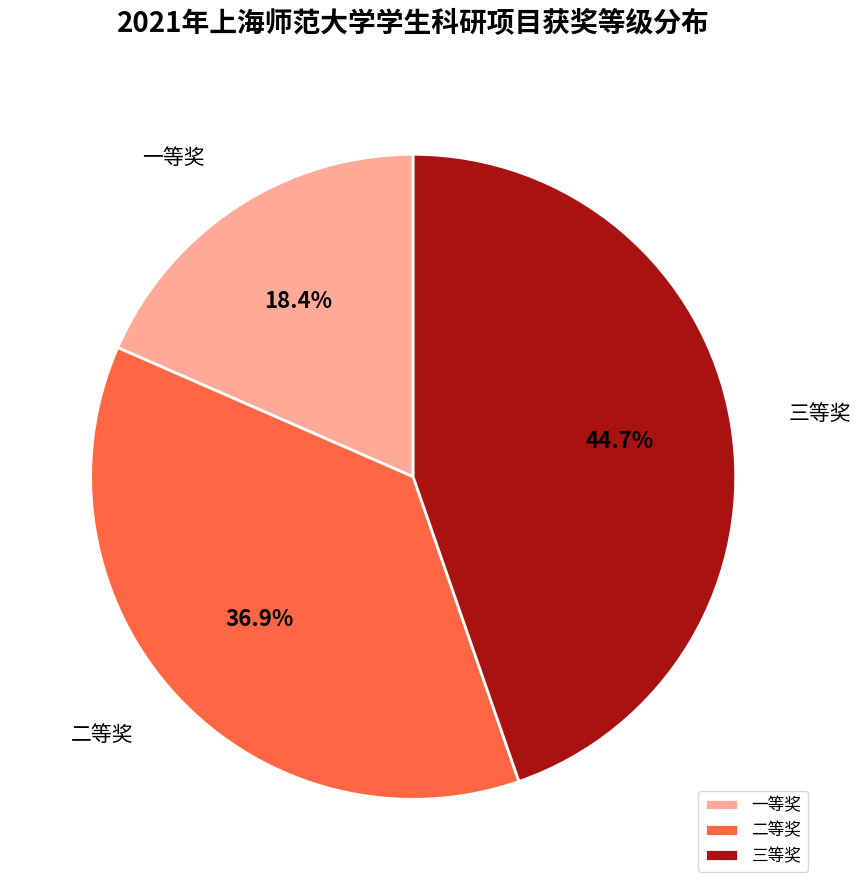

What is the total percentage of 三等奖 and 二等奖?

81.6%